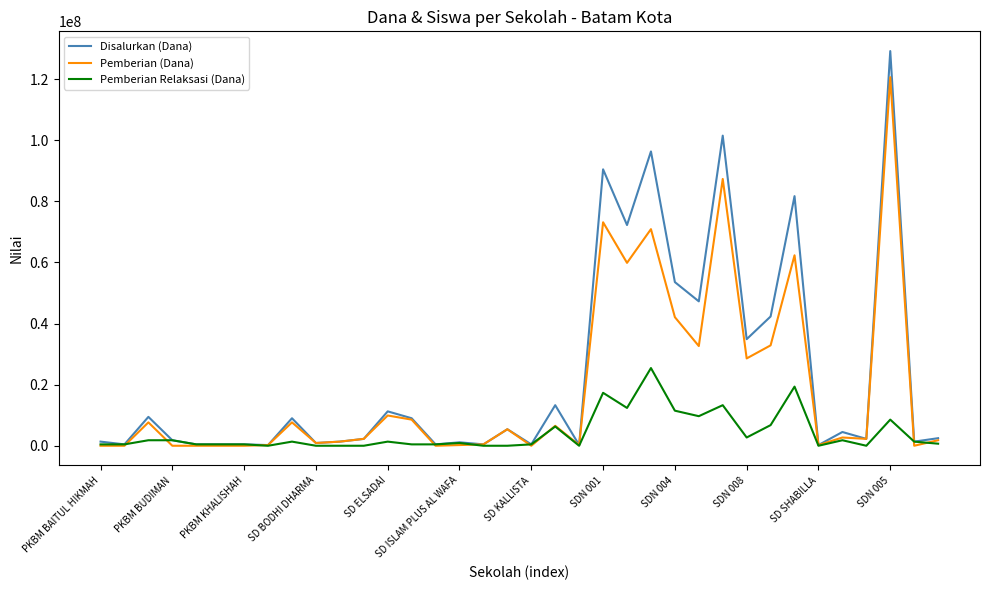

Which series has the largest range (max minus min)?

Disalurkan (Dana)